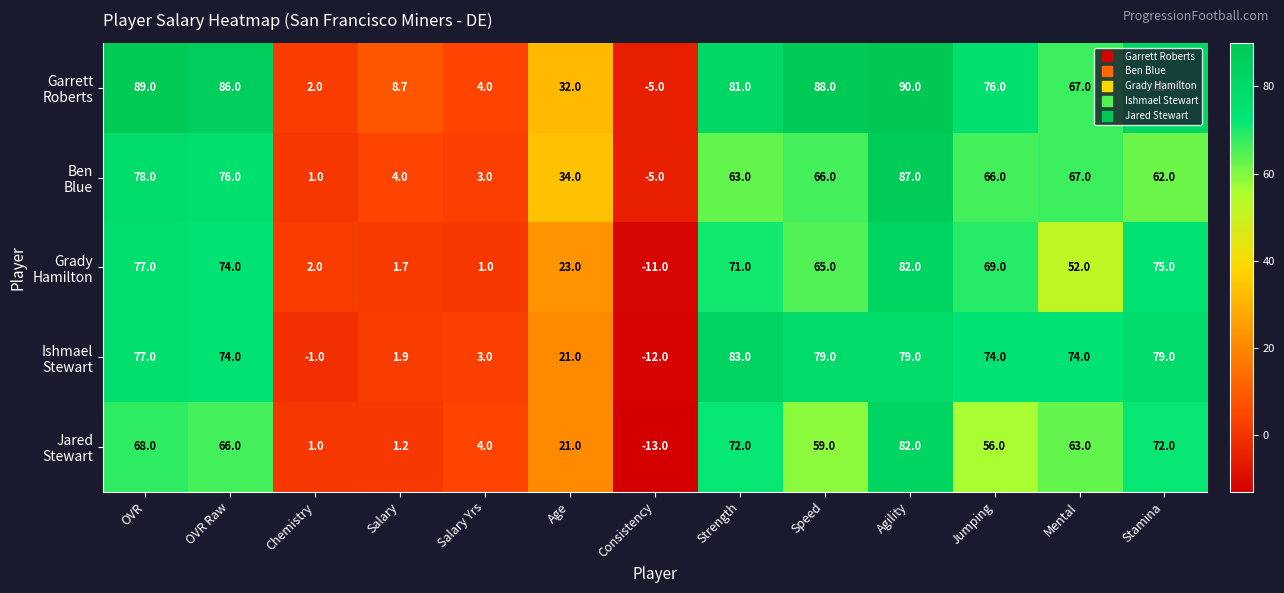

What is the minimum value shown in the chart?

-13.0